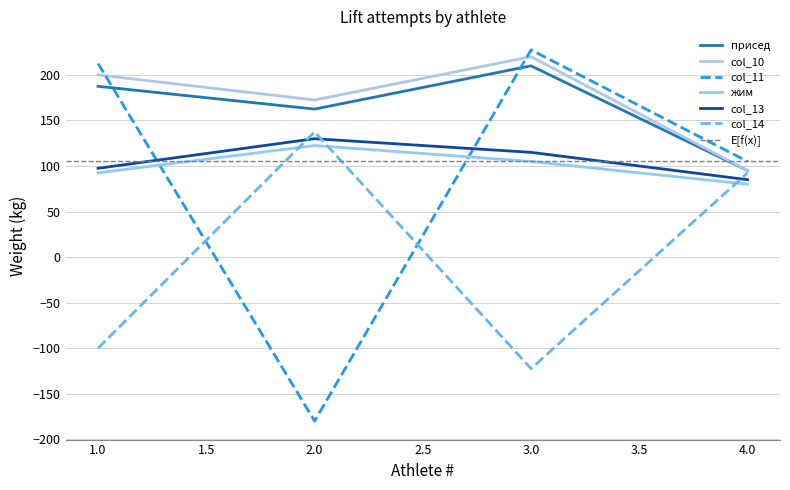

Which category has the highest value in the жим series?

2.0